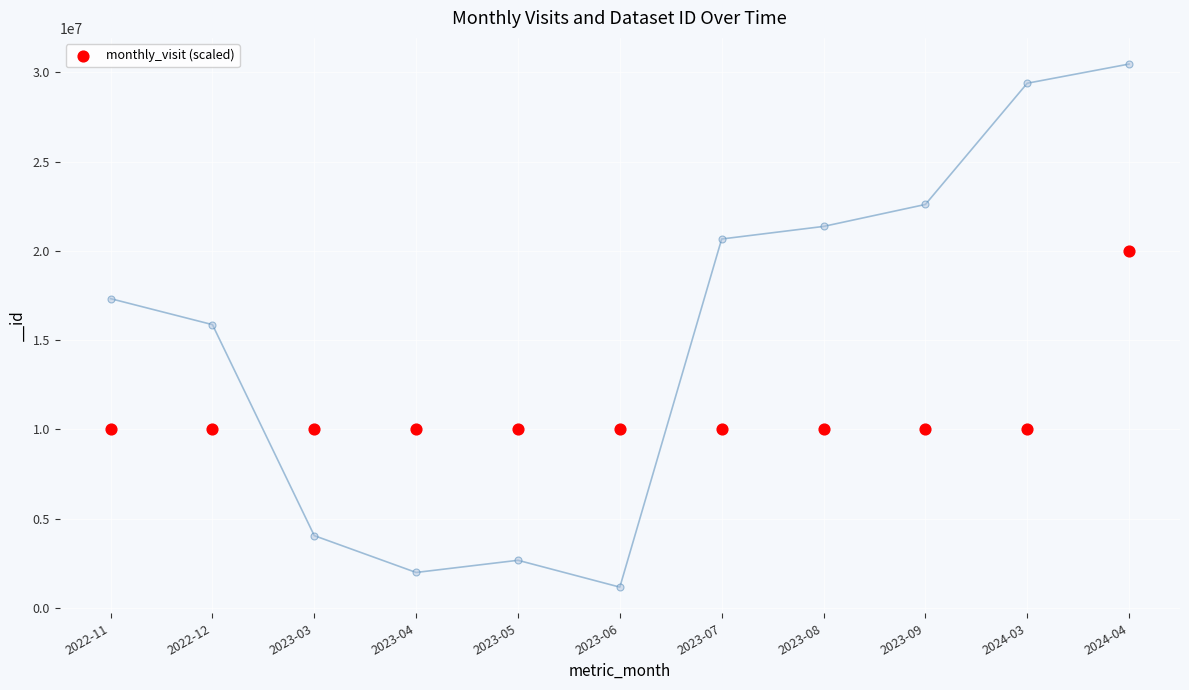

What is the range of Y values (max minus min)?

10000000